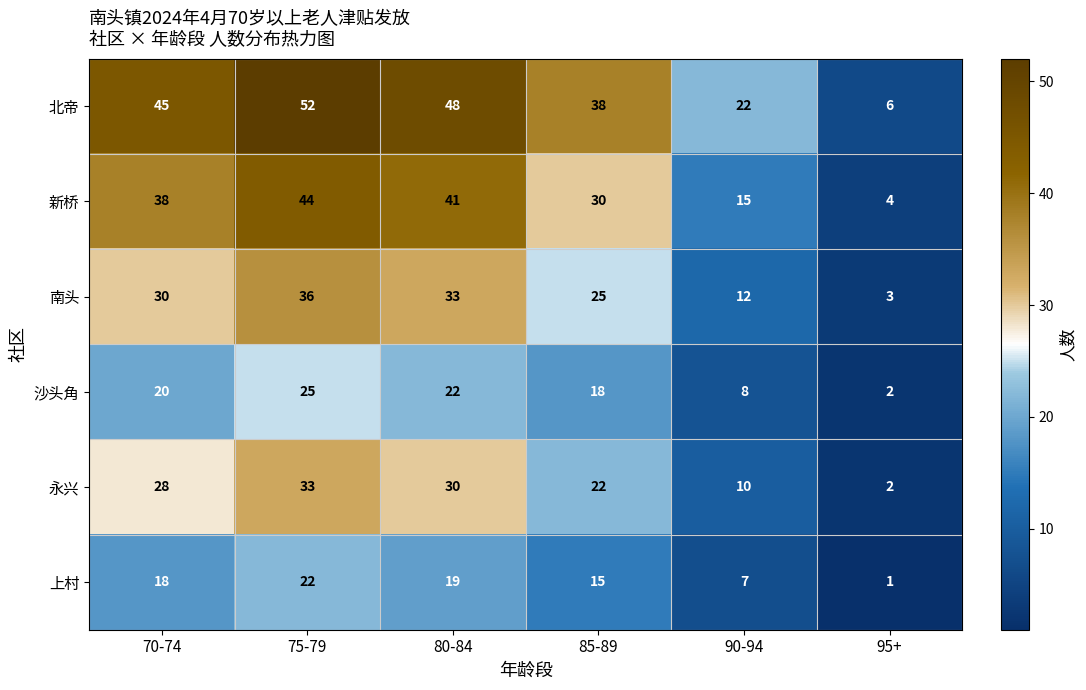

What is the sum of the 南头 values at 80-84 and 75-79?

69